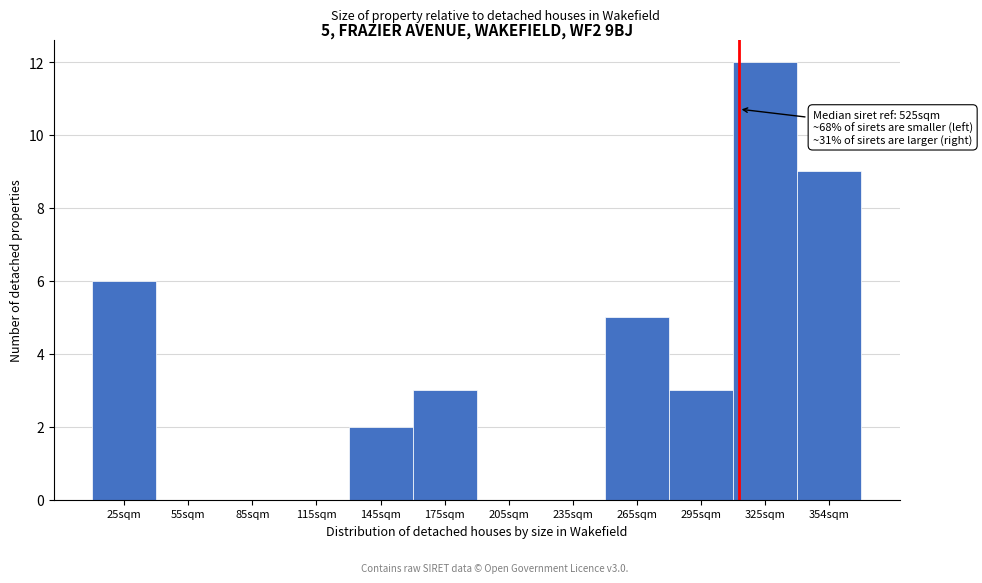

Reading right to left, list all the values displayed in this chart.

354sqm=9	325sqm=12	295sqm=3	265sqm=5	235sqm=0	205sqm=0	175sqm=3	145sqm=2	115sqm=0	85sqm=0	55sqm=0	25sqm=6